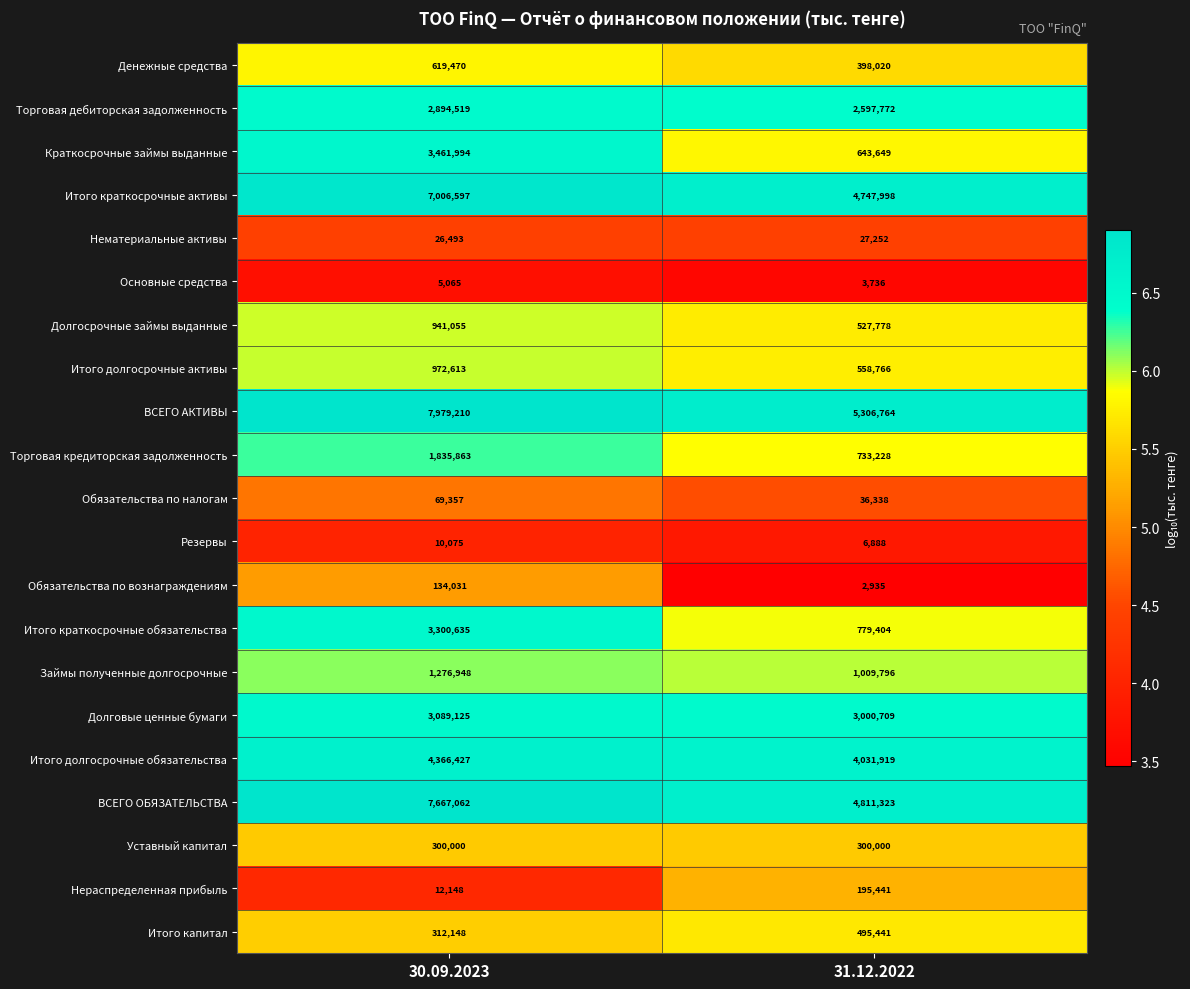

True or false: Нераспределенная прибыль has a value of 195441 at 31.12.2022.

True